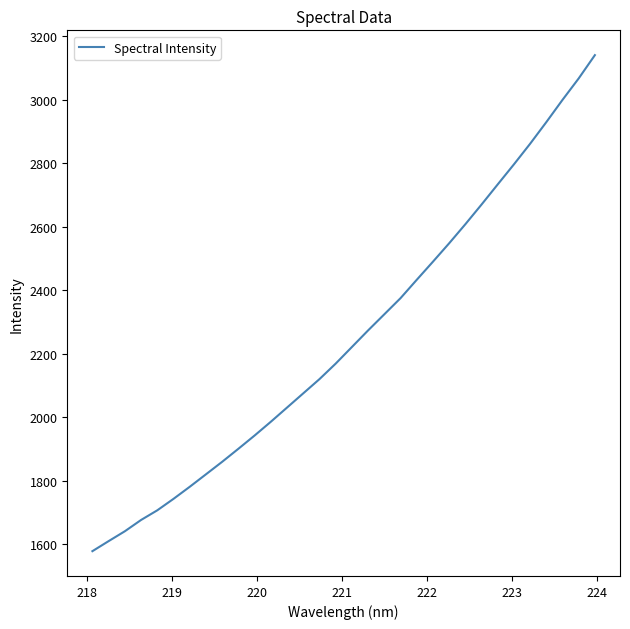

Is this an area chart (filled region under the line)?

No